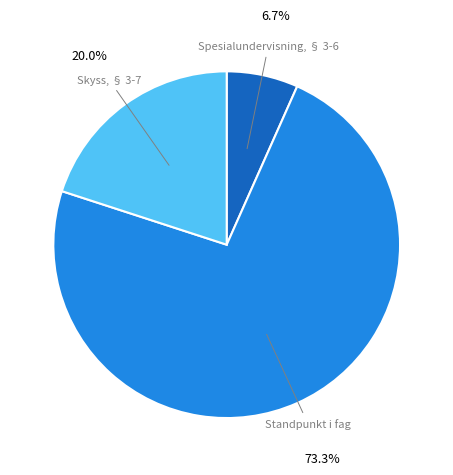

Is there any slice that represents more than half of the pie?

Yes